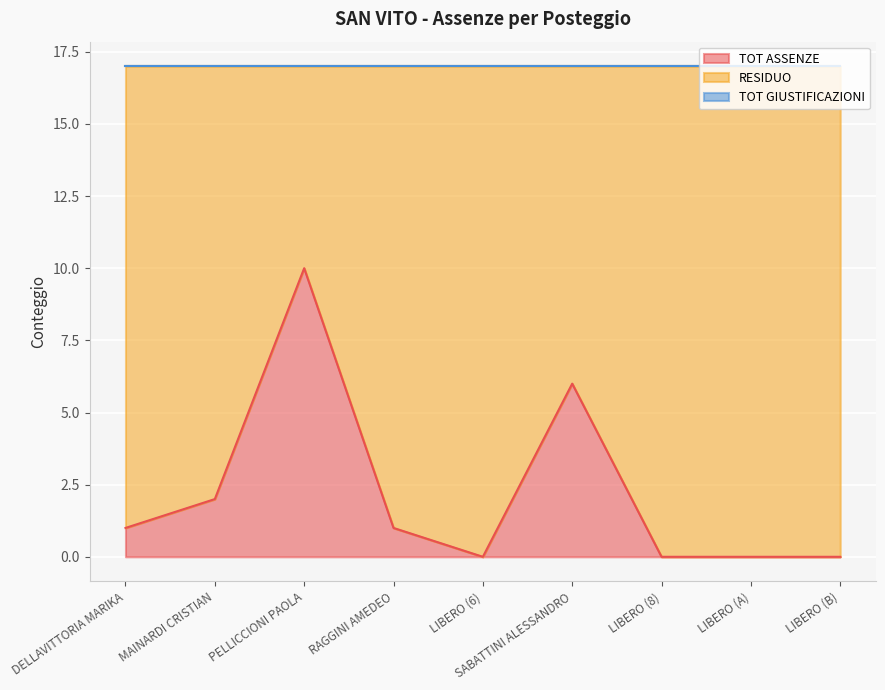

Rank the series by their maximum value, from highest to lowest.

RESIDUO, TOT ASSENZE, TOT GIUSTIFICAZIONI